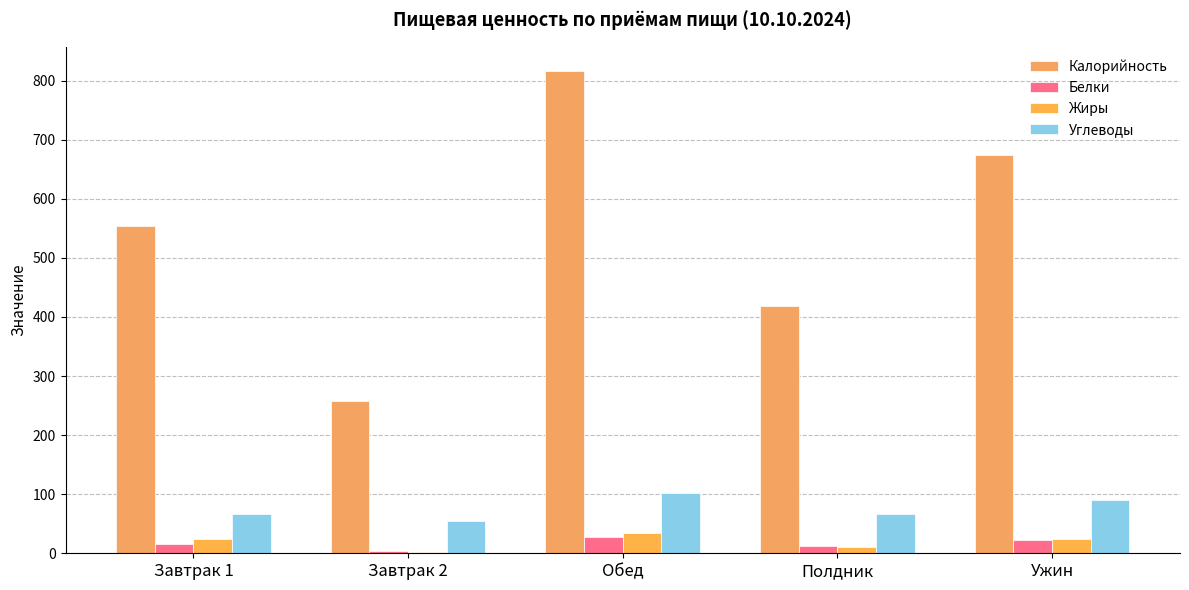

Is the value of Углеводы at Ужин greater than the value of Калорийность at Ужин?

No